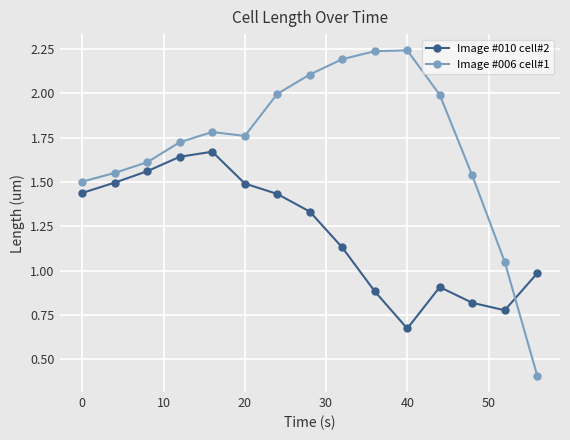

What is the minimum value shown in the chart?

0.4